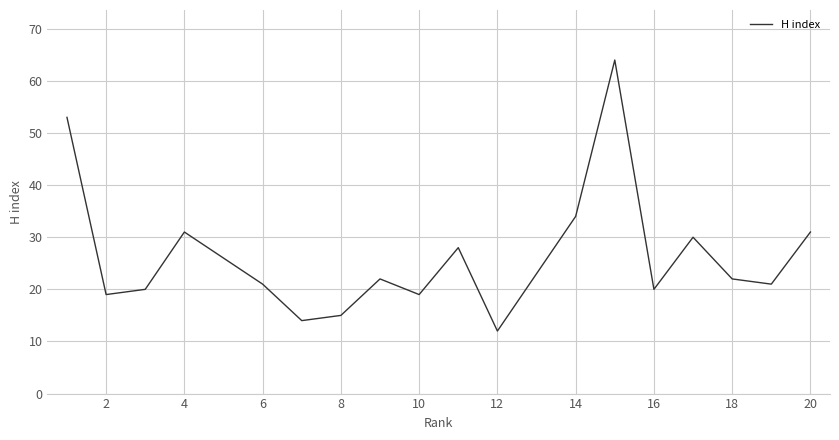

Reading right to left, list all the values displayed in this chart.

31	21	22	30	20	64	34	23	12	28	19	22	15	14	21	26	31	20	19	53